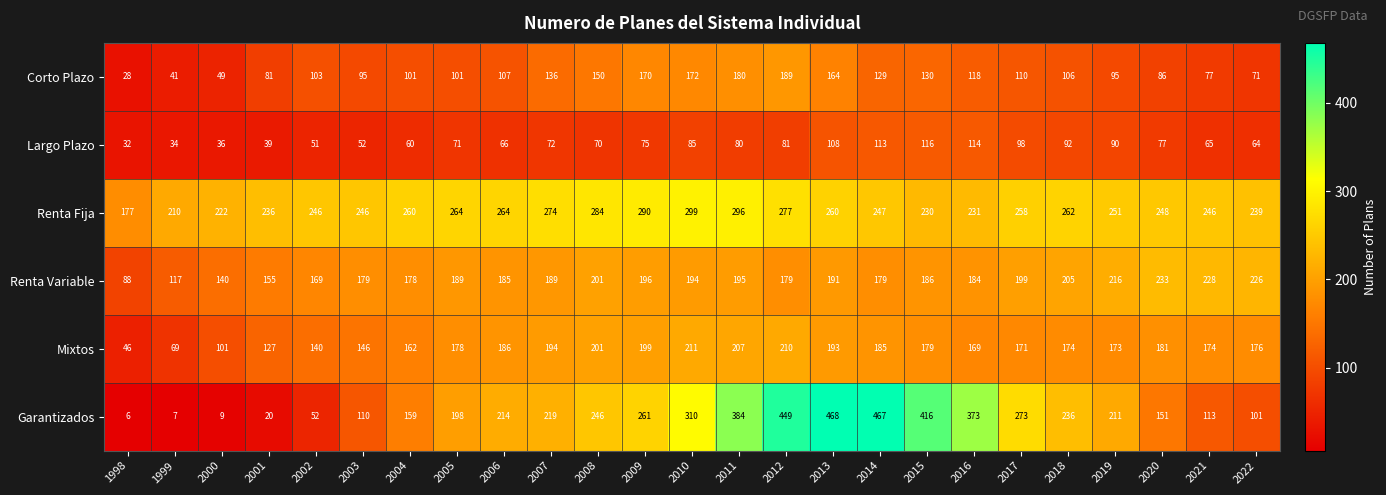

What is the total value across all series at 2001?

658